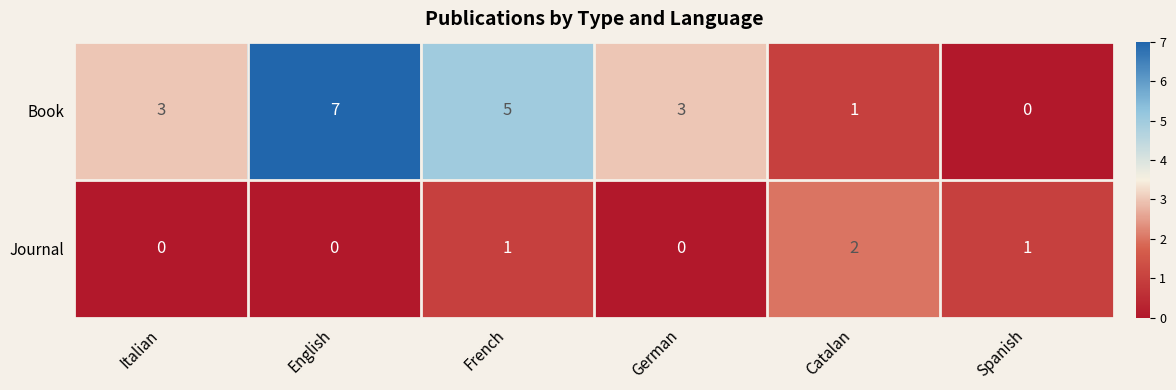

List the series in order of their overall mean, highest first.

Book, Journal